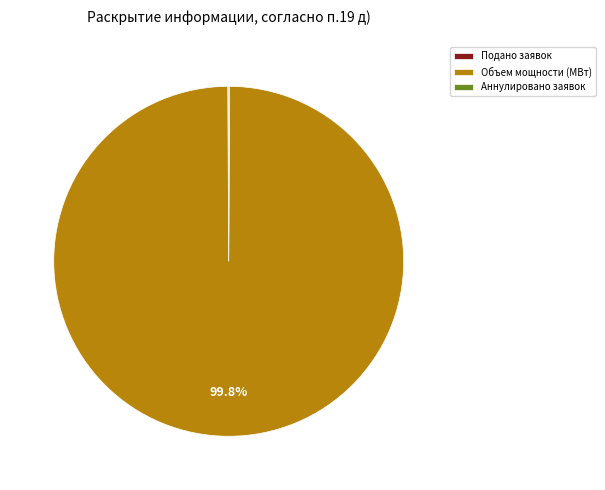

Is there a majority slice in this chart?

Yes